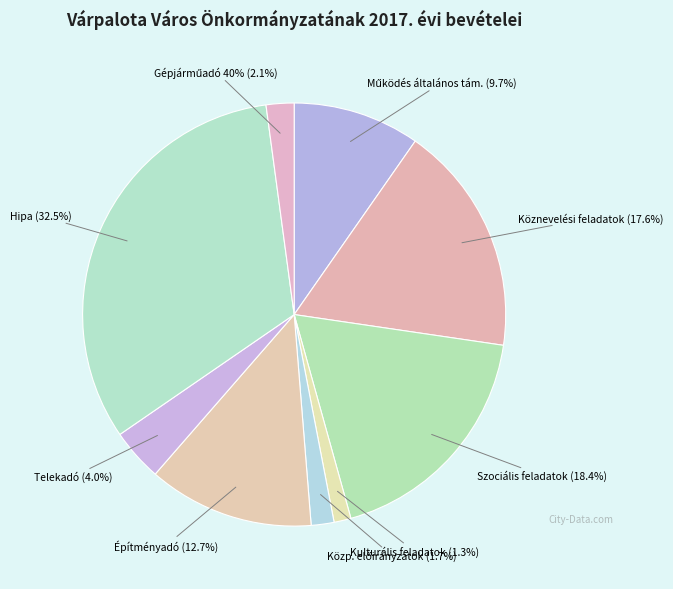

To the nearest percent, what is the difference between the largest and smallest slice percentages?

31%